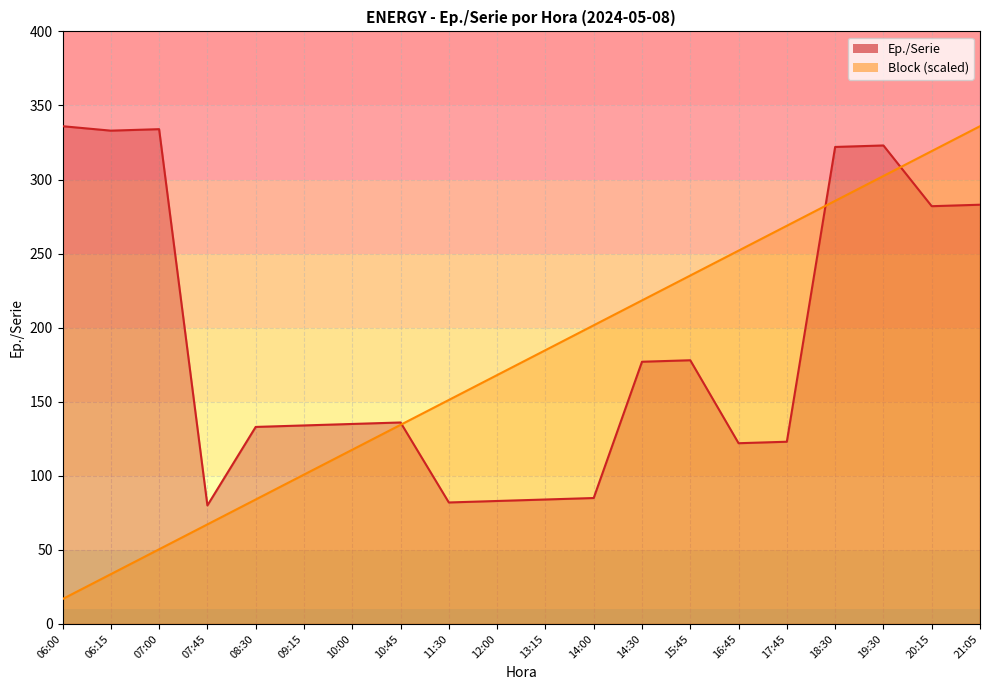

What position from the left is 07:45?

4